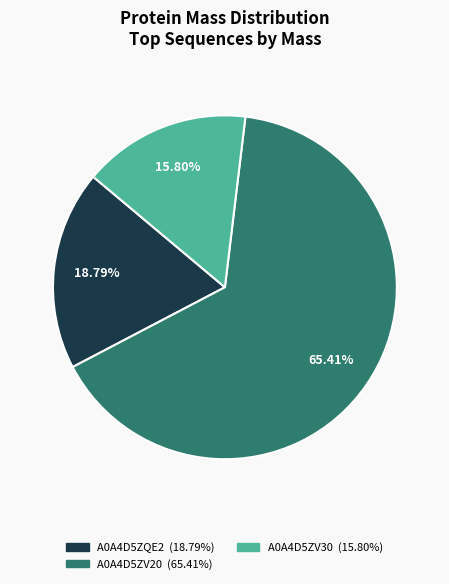

How many slices are in this pie chart?

3